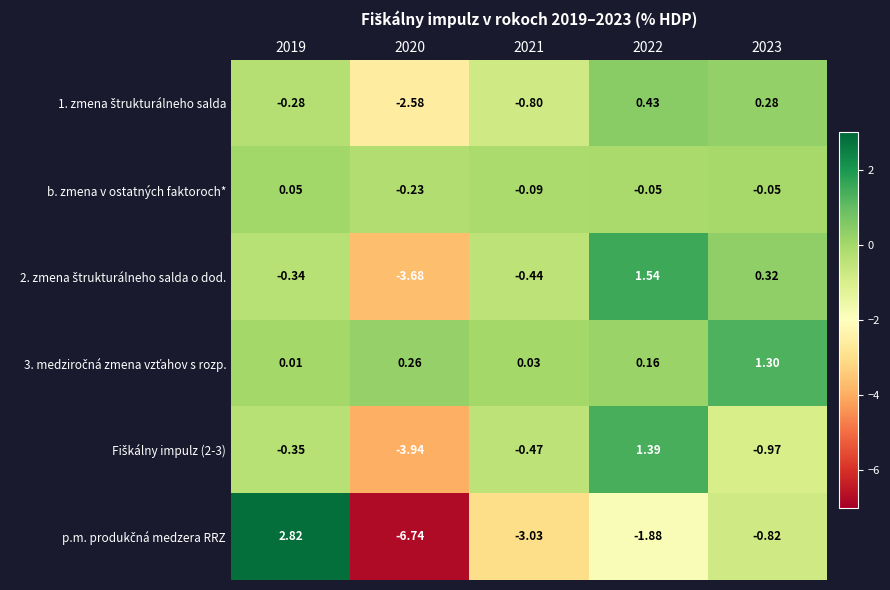

Between 2022 and 2019, which is larger?

2022